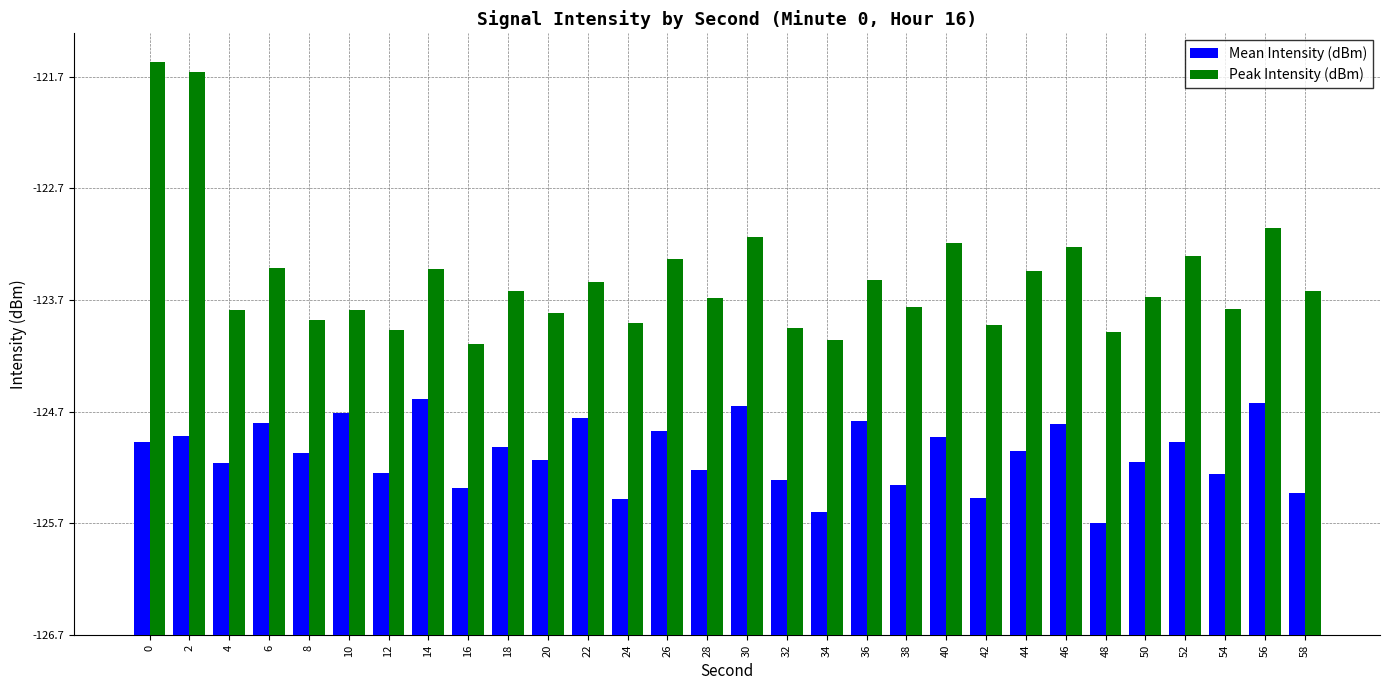

At how many categories does at least one series exceed 5?

2